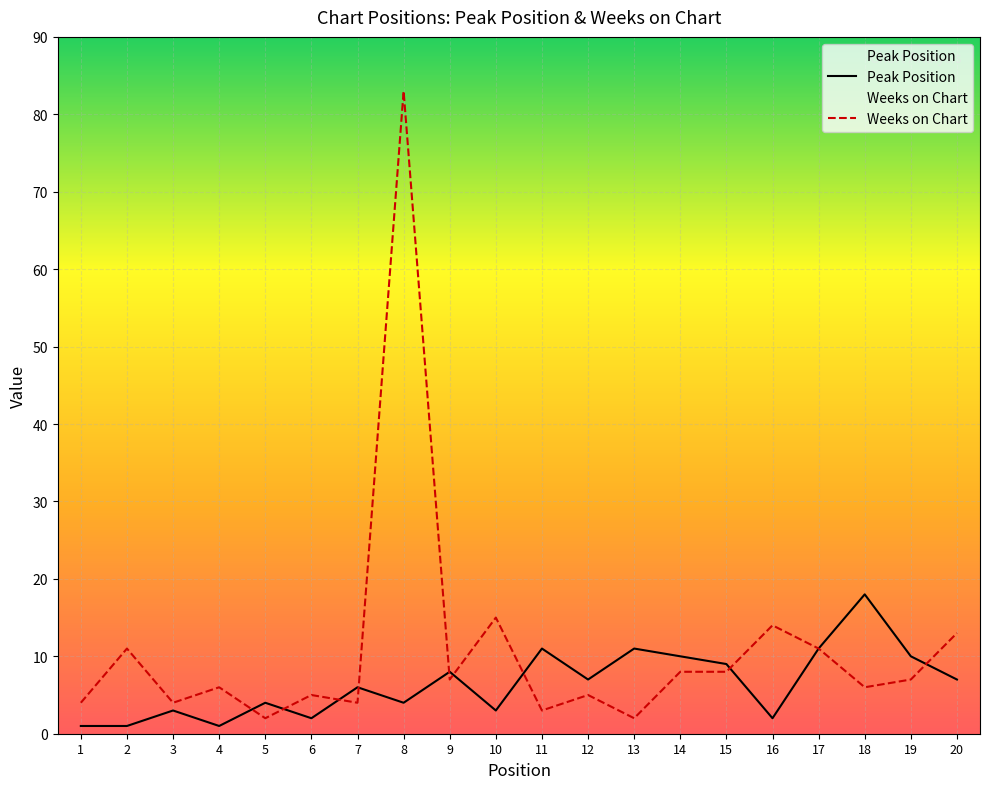

Which category has the highest value across all series?

8